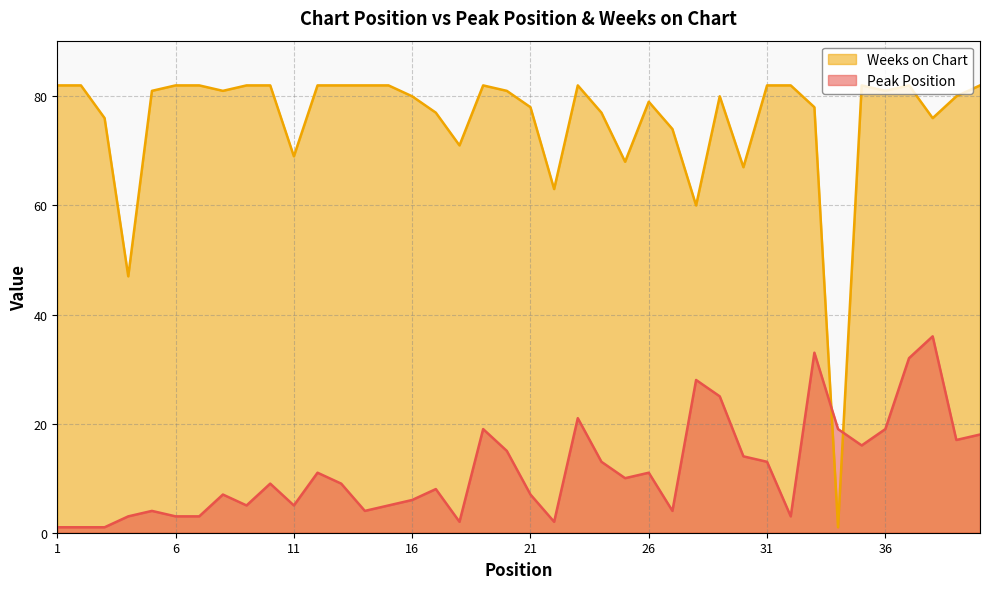

What is the smallest value displayed?

1